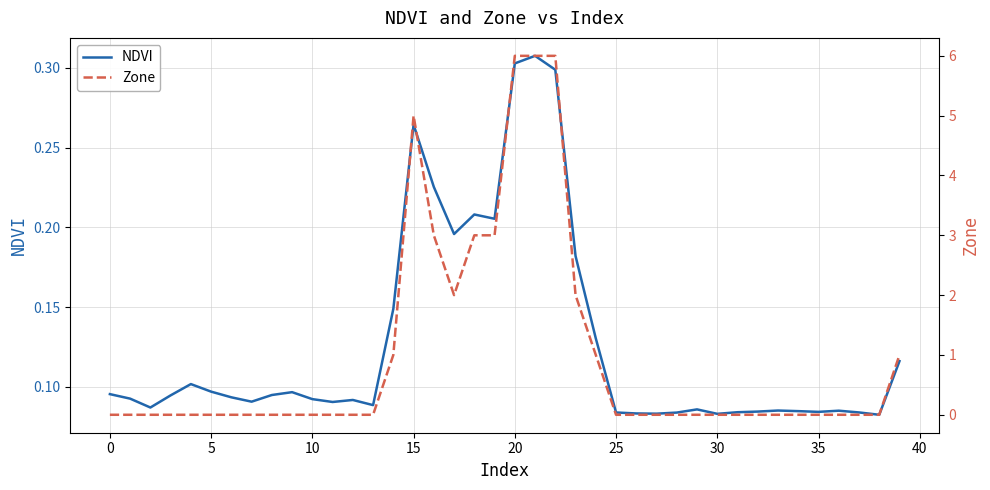

Where is Zone nearest to the value 3?

16